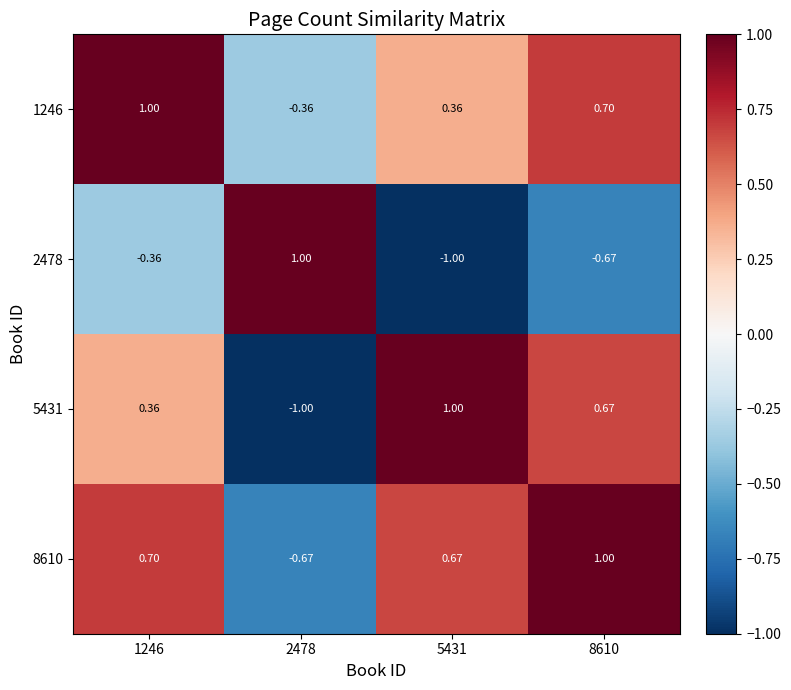

Is the value of 2478 at 8610 greater than the value of 1246 at 5431?

No